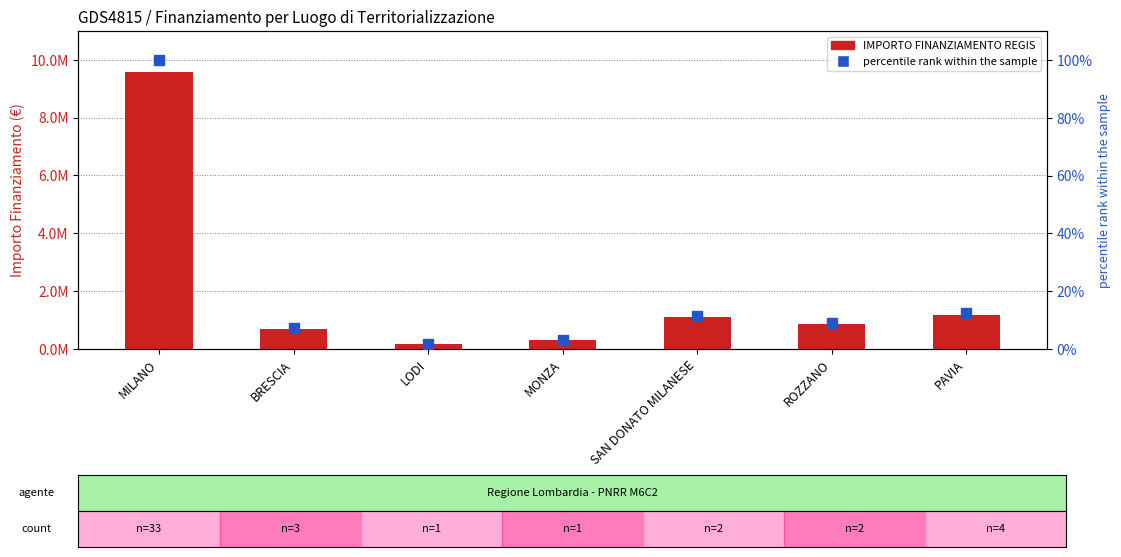

At which category is the sum across all series the highest?

MILANO